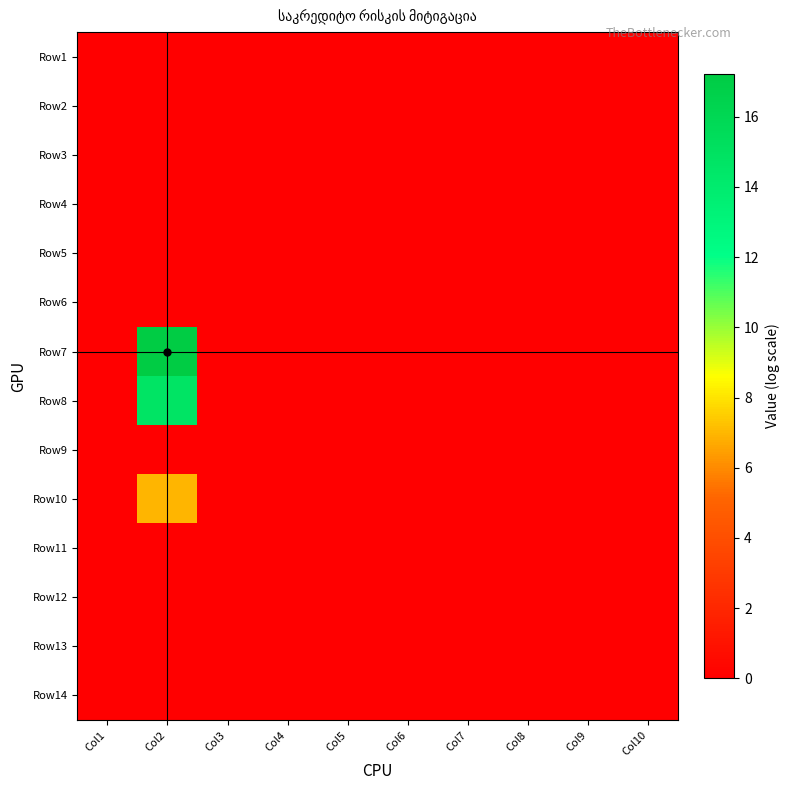

Which series has the widest spread of values?

Row7